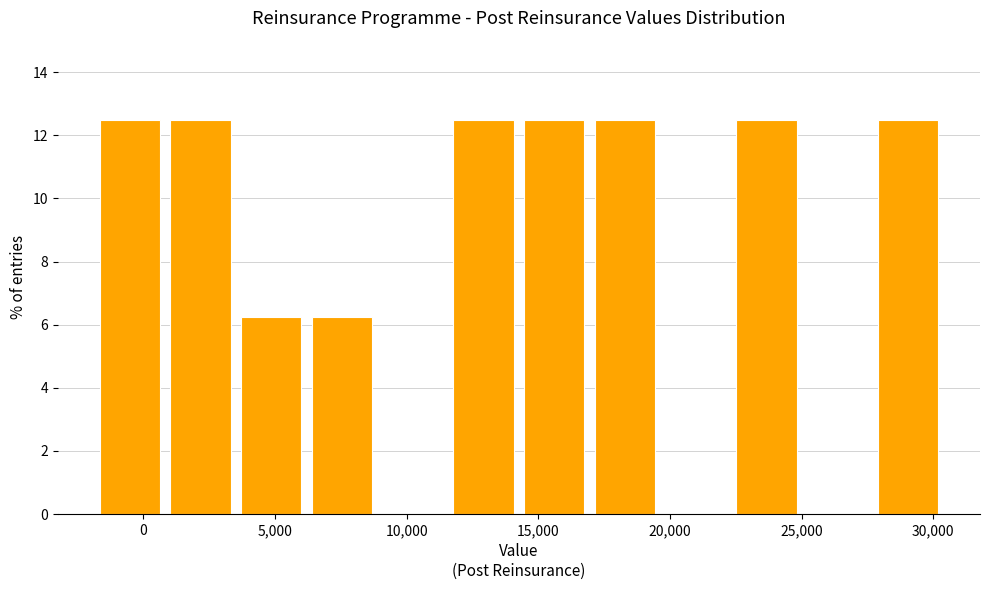

Reading left to right, list every bar in this chart as the range it spans on the x-axis followed by its height. Neither the bar edges nor the heights are printed on the chart, so give them approximately, as read against the axes.

-2000 to 1000: 12.6
1000 to 3500: 12.6
3500 to 6000: 6.2
6000 to 9000: 6.2
9000 to 11500: 0
11500 to 14500: 12.6
14500 to 17000: 12.6
17000 to 19500: 12.6
19500 to 22500: 0
22500 to 25000: 12.6
25000 to 27500: 0
27500 to 30500: 12.6